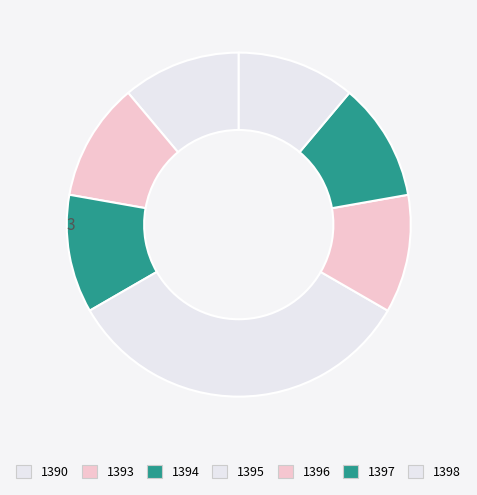

Is 1395 the majority of the pie?

No